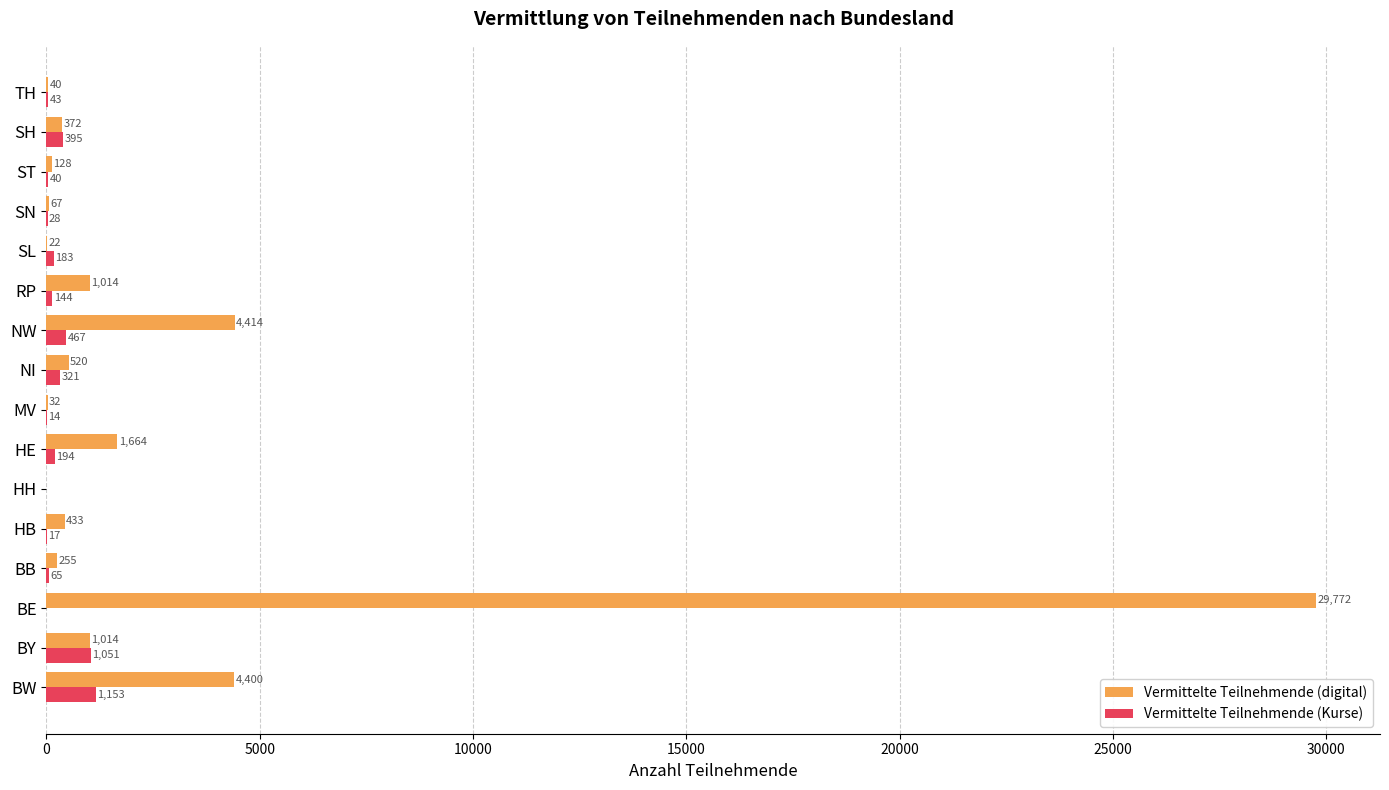

The Vermittelte Teilnehmende (digital) series shows 32 at MV. True or false?

True